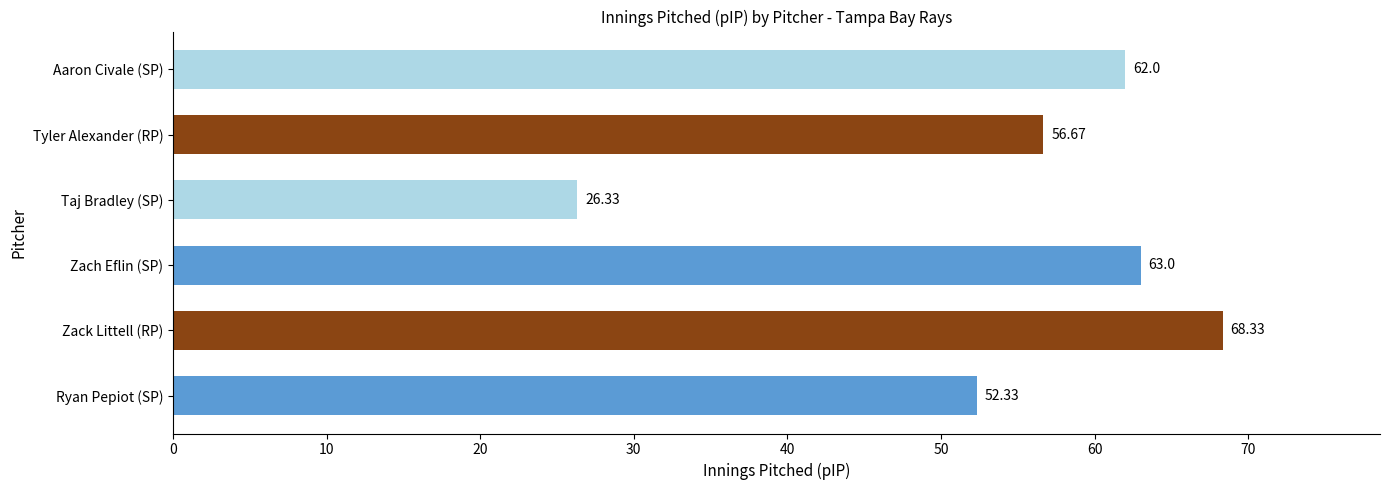

At which label is the value closest to 47?

Ryan Pepiot (SP)